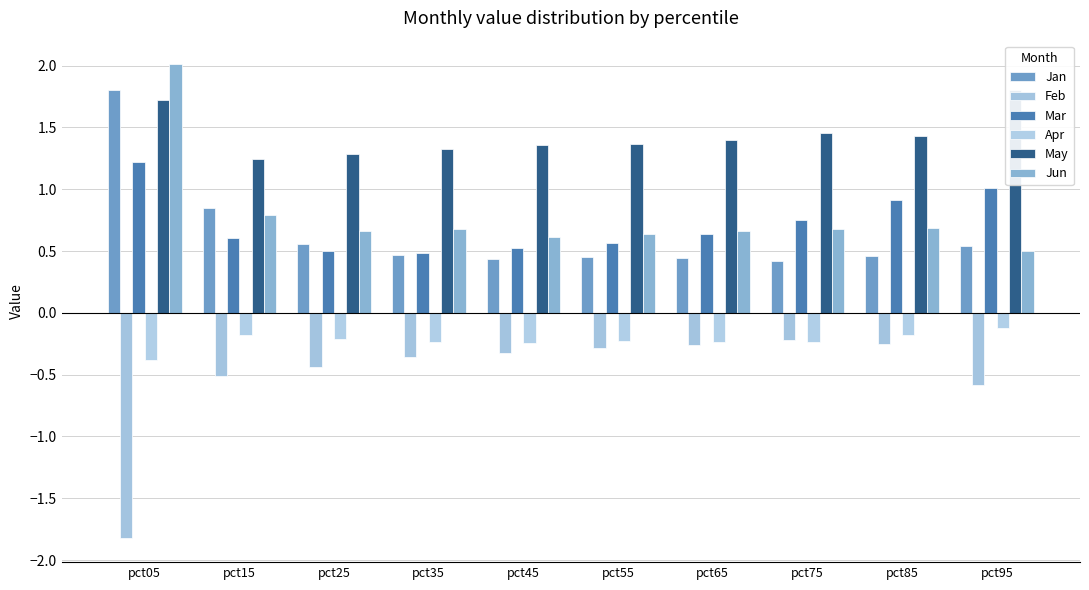

What is the value of the Feb bar at the 1st from the left?

-1.8